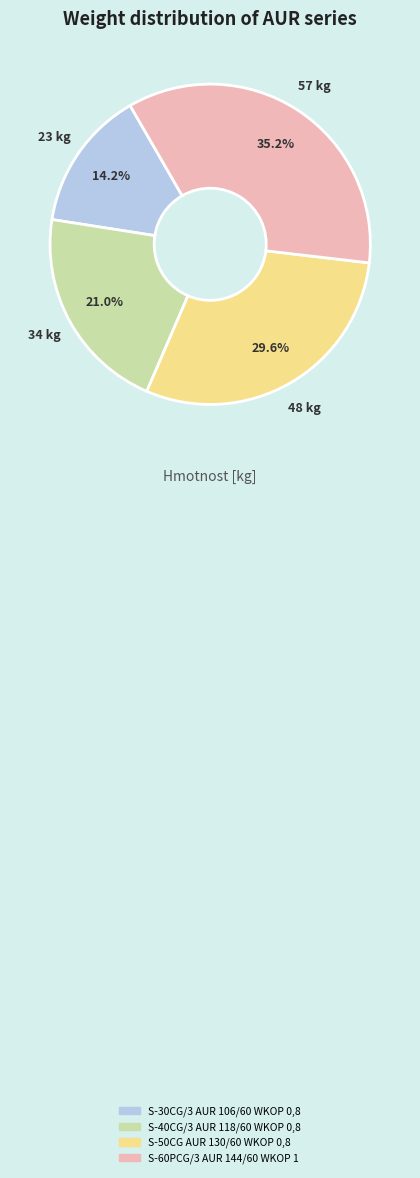

Does S-30CG/3 AUR 106/60 WKOP 0,8 represent more than half of the total?

No